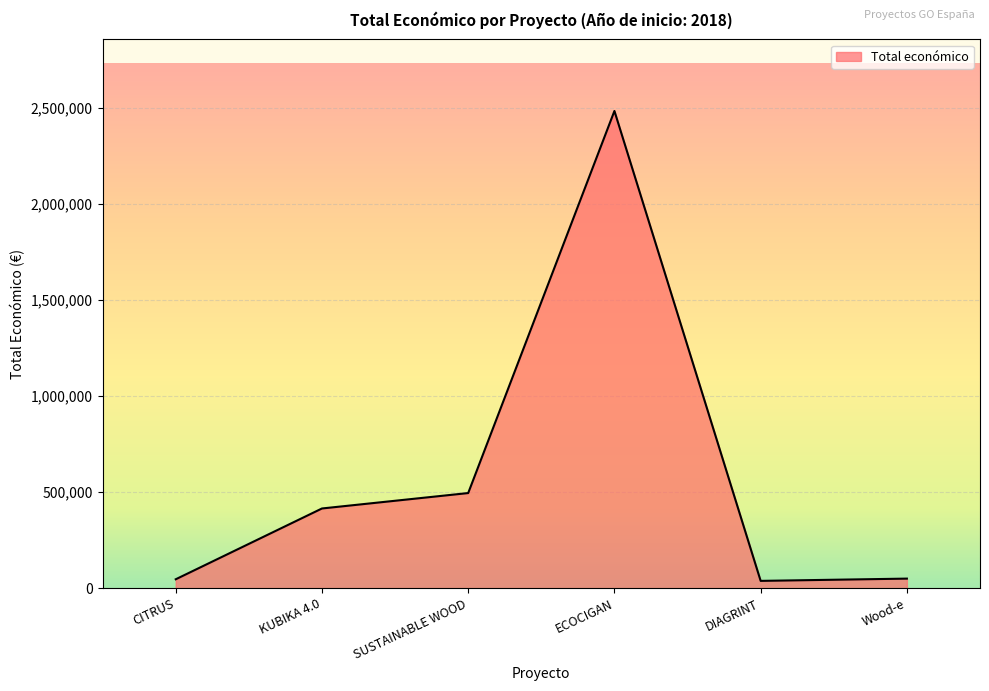

At which category does the data reach its first local valley?

DIAGRINT